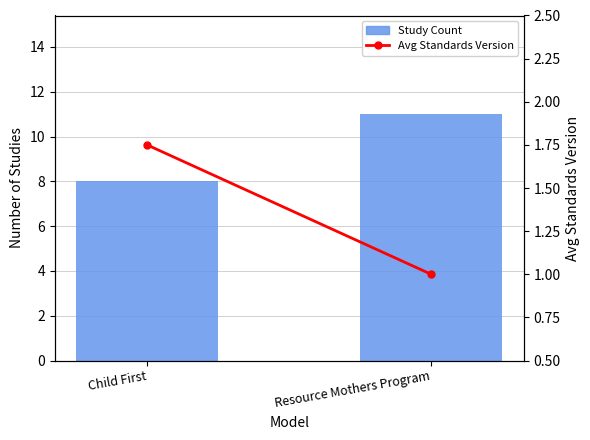

What is the spread (max minus min) of values at Resource Mothers Program?

10.0